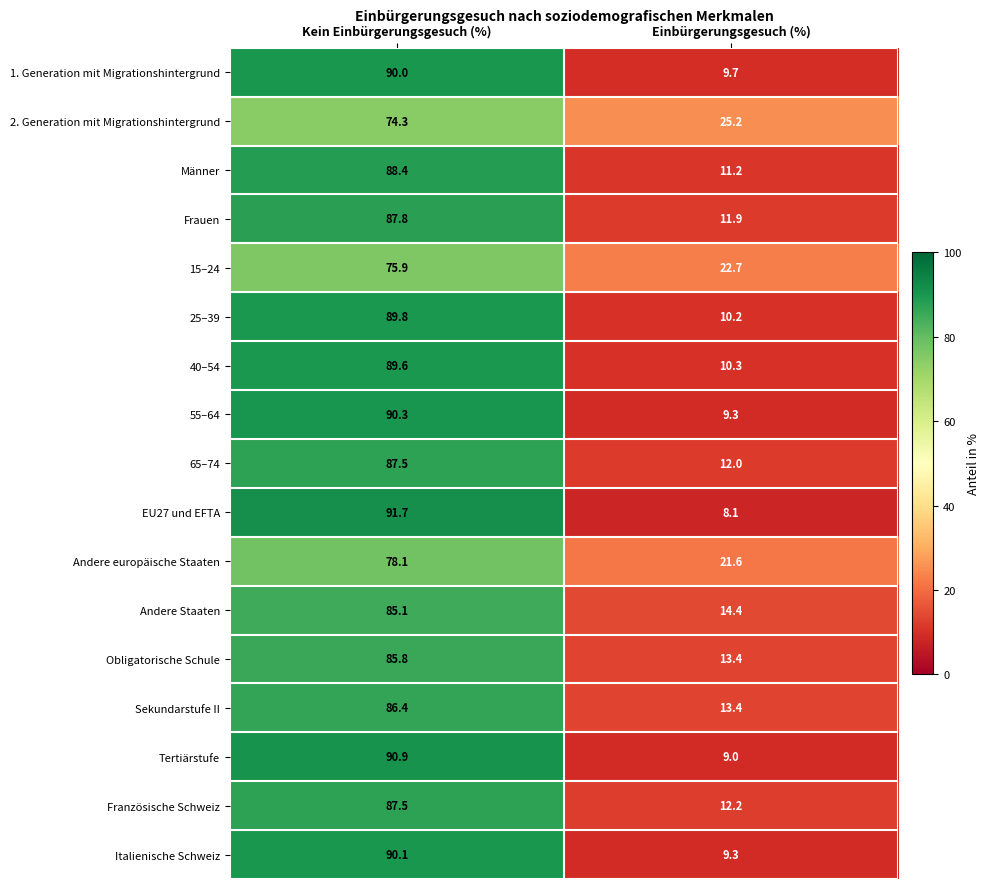

True or false: 55–64 has a value of 9.3 at Einbürgerungsgesuch (%).

True